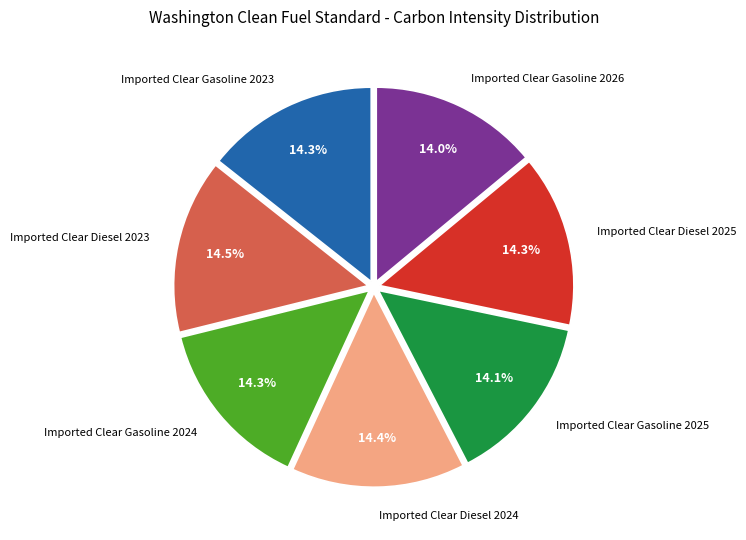

Is there any slice that represents more than half of the pie?

No